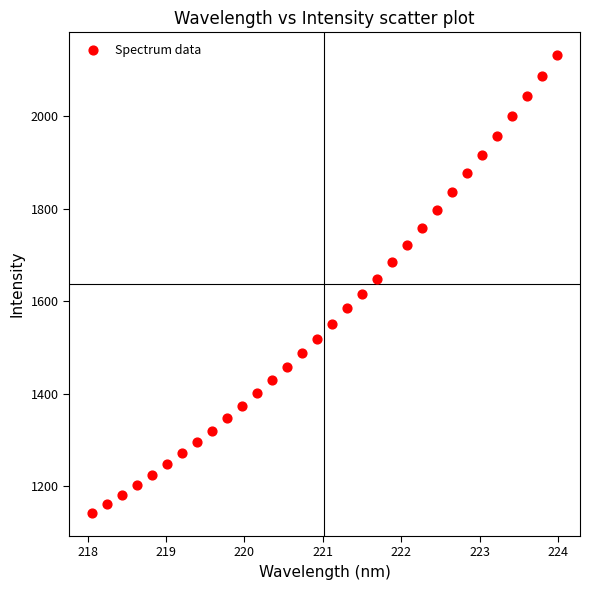

What is the range of Y values (max minus min)?

989.0